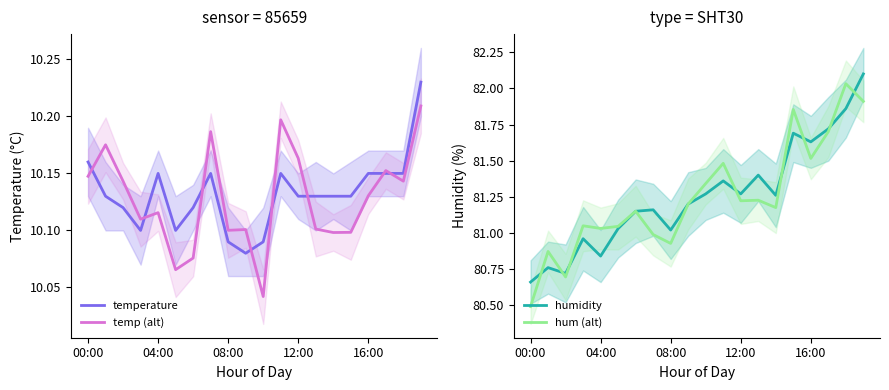

Which series ends up on top after the final intersection of hum (alt) and humidity?

humidity